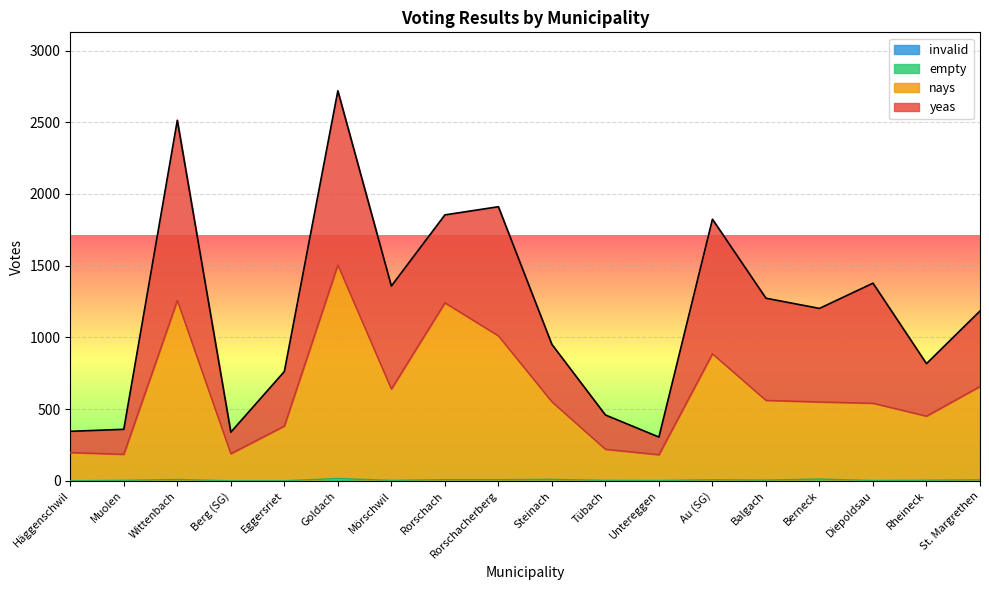

Does the chart display data point markers on the line(s)?

No